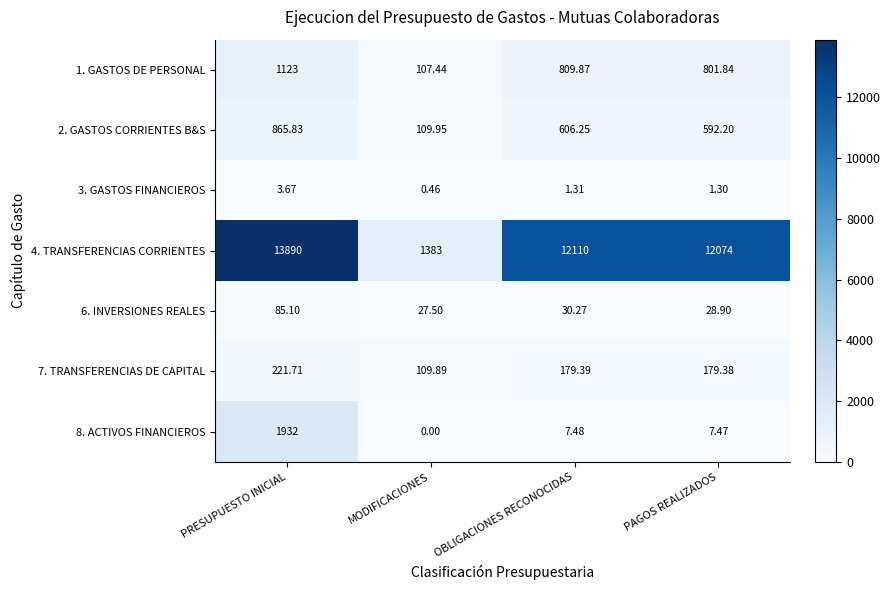

At how many categories does at least one series exceed 10084?

3